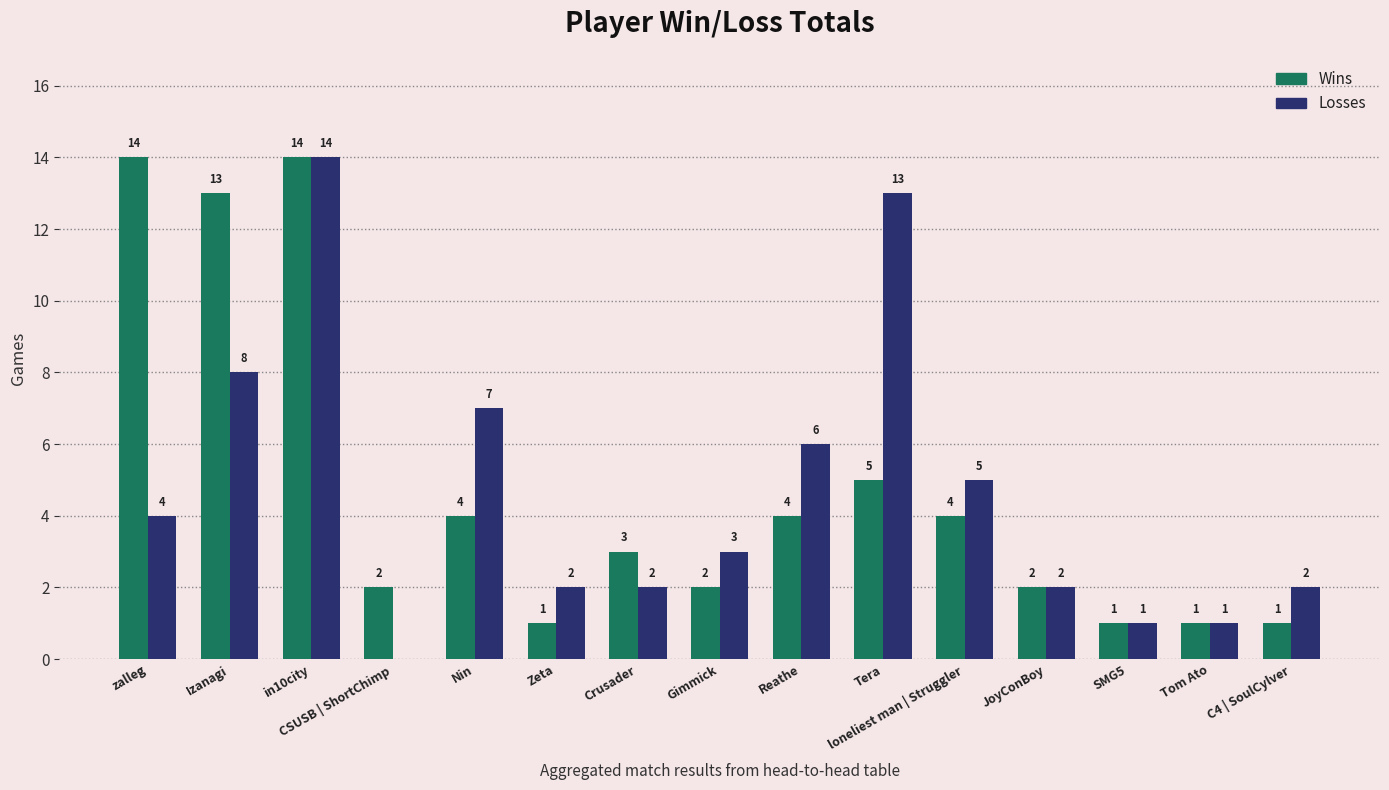

At which category is the sum across all series the highest?

in10city